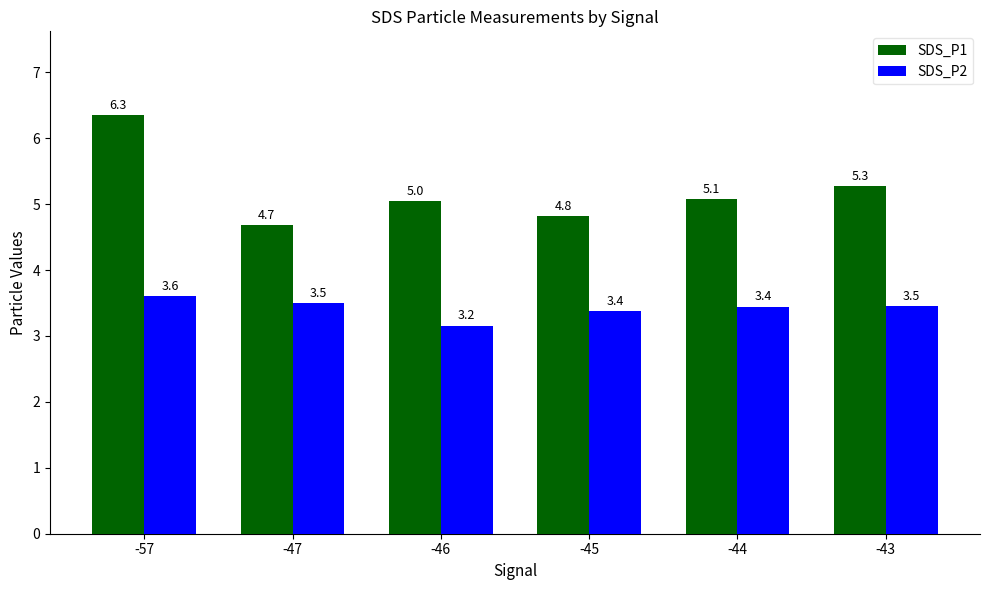

What is the approximate value of SDS_P1 at -43?

5.3